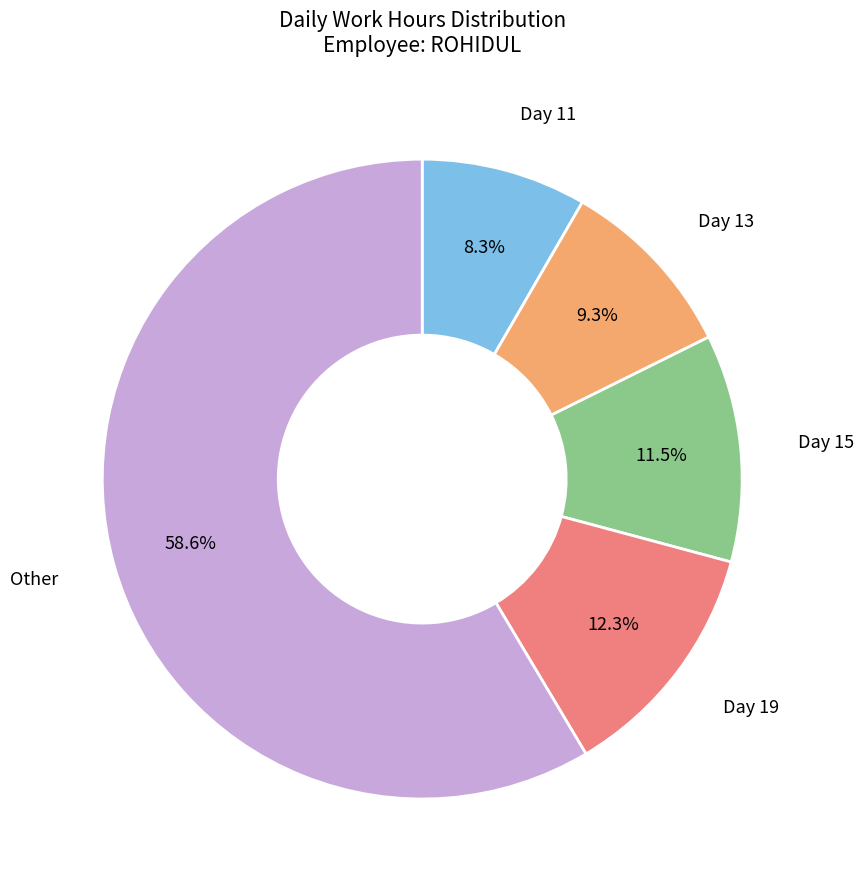

Does Other represent more than half of the total?

Yes